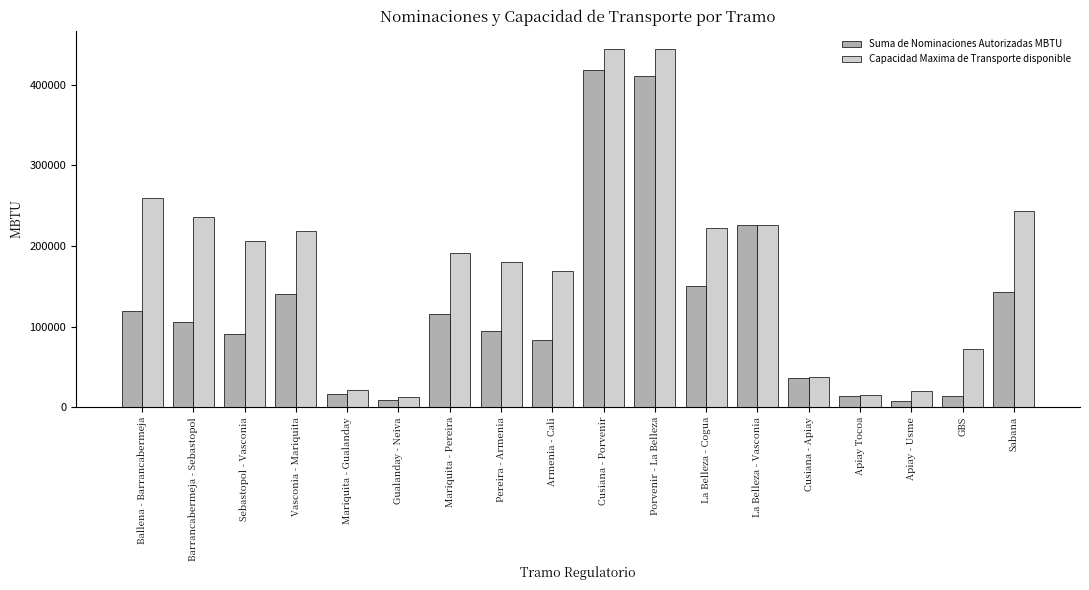

The Suma de Nominaciones Autorizadas MBTU series shows 56928.6 at Barrancabermeja - Sebastopol. True or false?

False